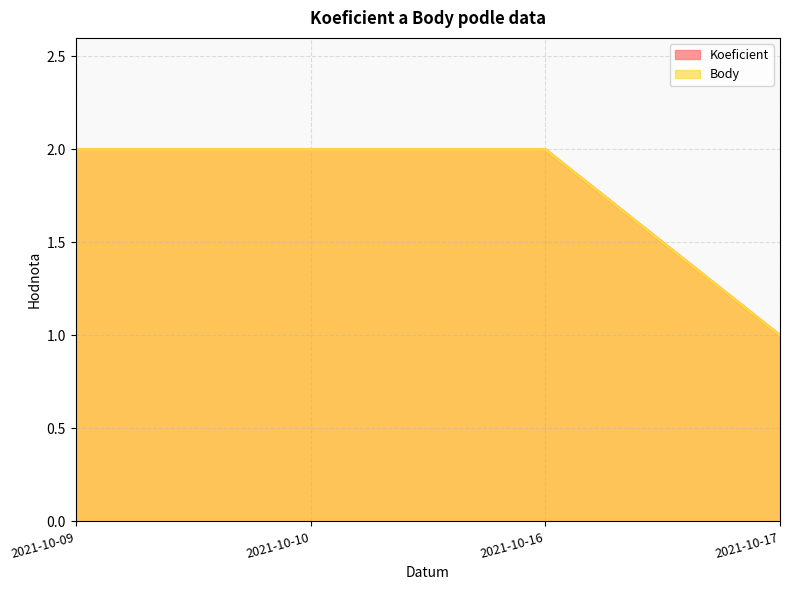

True or false: Koeficient and Body intersect in this chart.

False